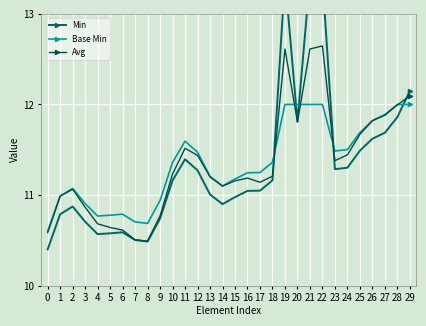

Which series ends up on top after the final intersection of Min and Avg?

Min